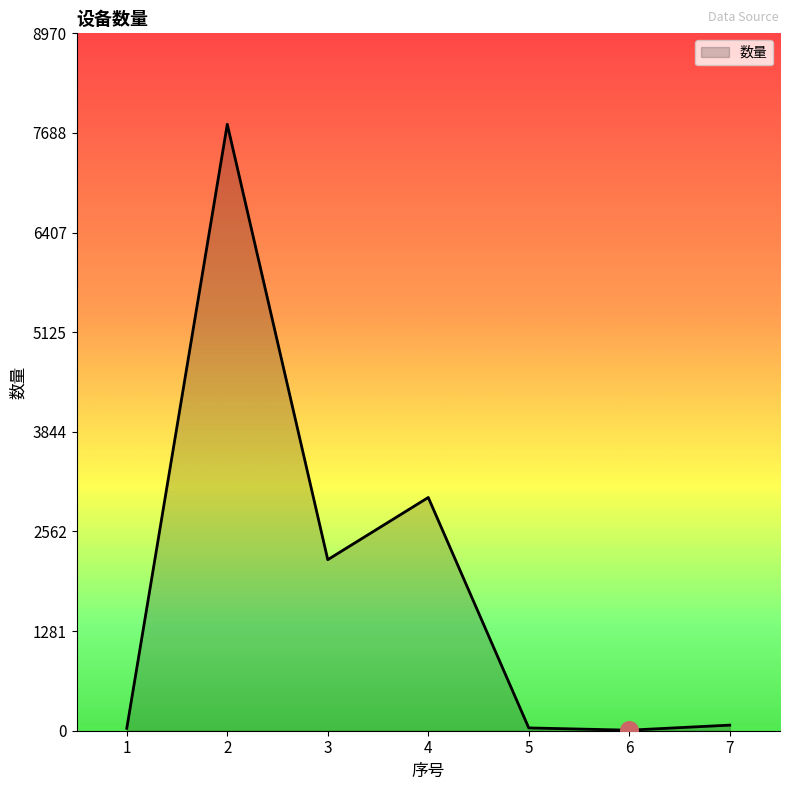

Between 5 and 3, which is larger?

3